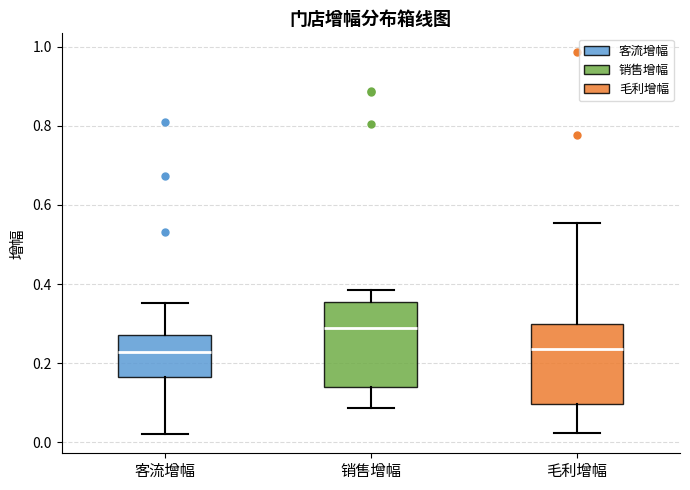

Reading left to right, transcribe this box plot: for each box, give where its median line is, the range the box spans, and where its two whiskers end, as read against the y-axis. The values are not printed on the chart, so give them approximately, as read against the axis.

客流增幅: median 0.22, box 0.16 to 0.28, whiskers 0.02 to 0.36
销售增幅: median 0.28, box 0.14 to 0.36, whiskers 0.08 to 0.38
毛利增幅: median 0.24, box 0.10 to 0.30, whiskers 0.02 to 0.56